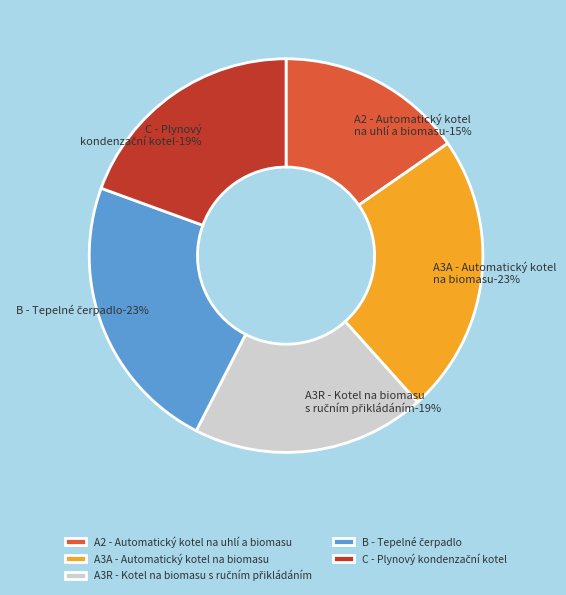

What percentage is the A2 - Automatický kotel na uhlí a biomasu slice, to the nearest percent?

15%